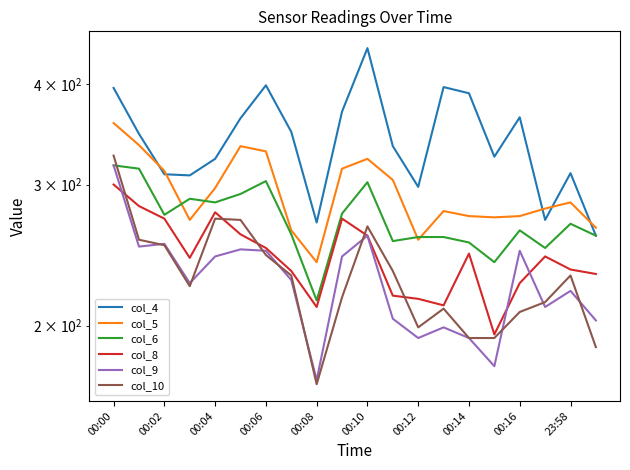

True or false: col_4 has more than 2 interior local peaks.

True